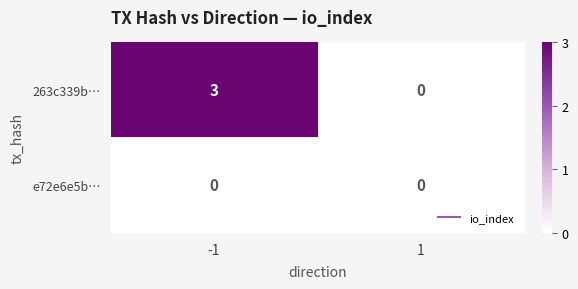

What is the difference between the maximum and minimum values in the 263c339b… series?

3